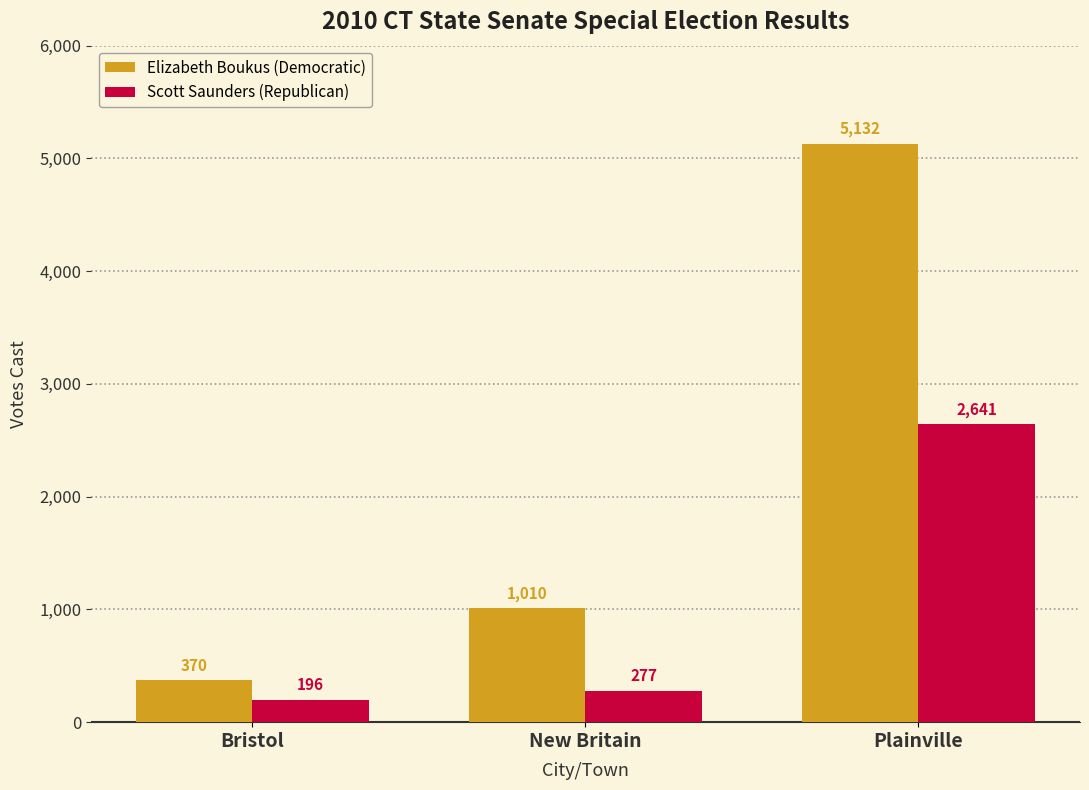

Does the chart contain any negative values?

No